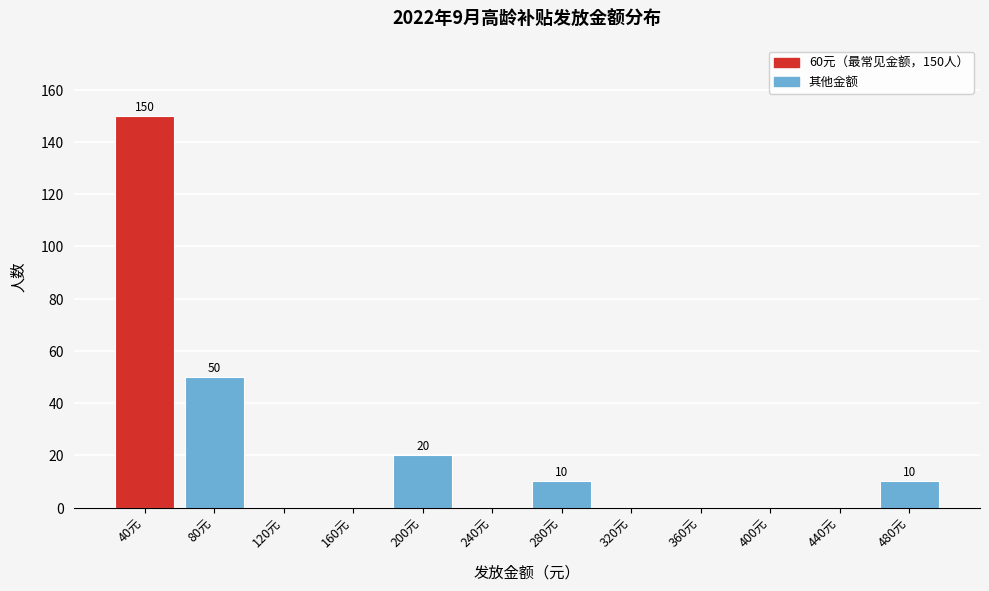

Reading left to right, what are all the values shown in this chart?

40元=150	80元=50	120元=0	160元=0	200元=20	240元=0	280元=10	320元=0	360元=0	400元=0	440元=0	480元=10